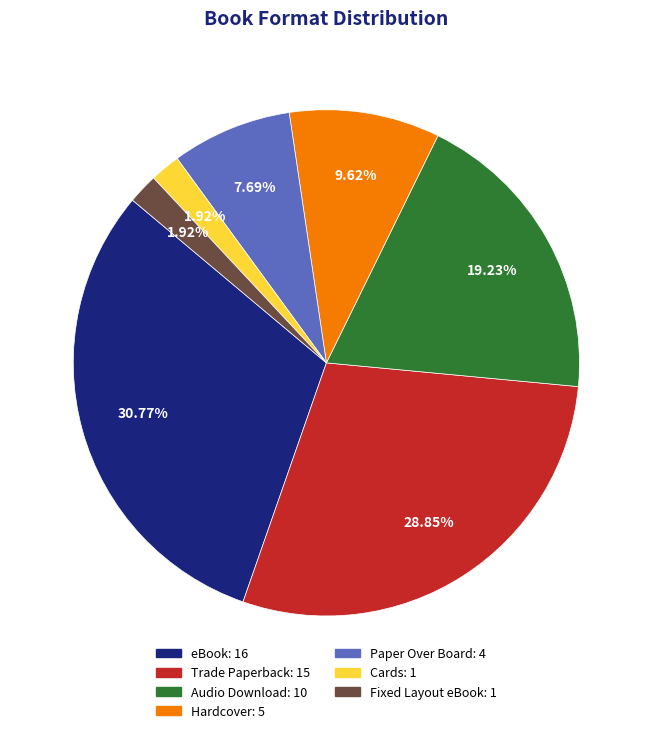

The Cards slice represents 2% of the pie. True or false?

True